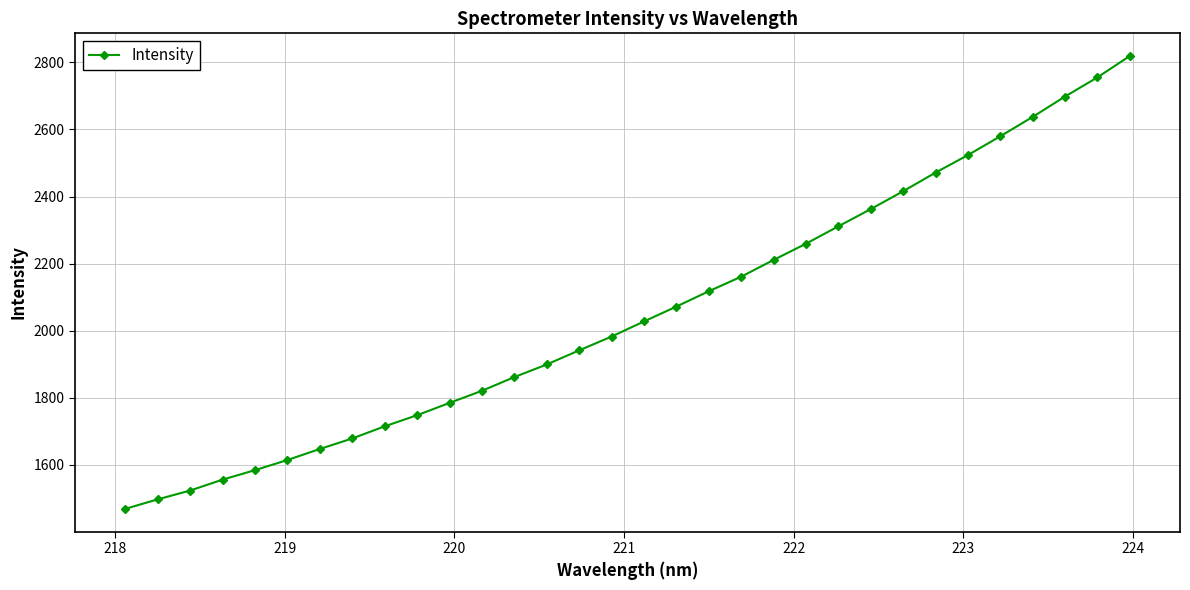

What is the value of the 8th point from the left?

1678.7